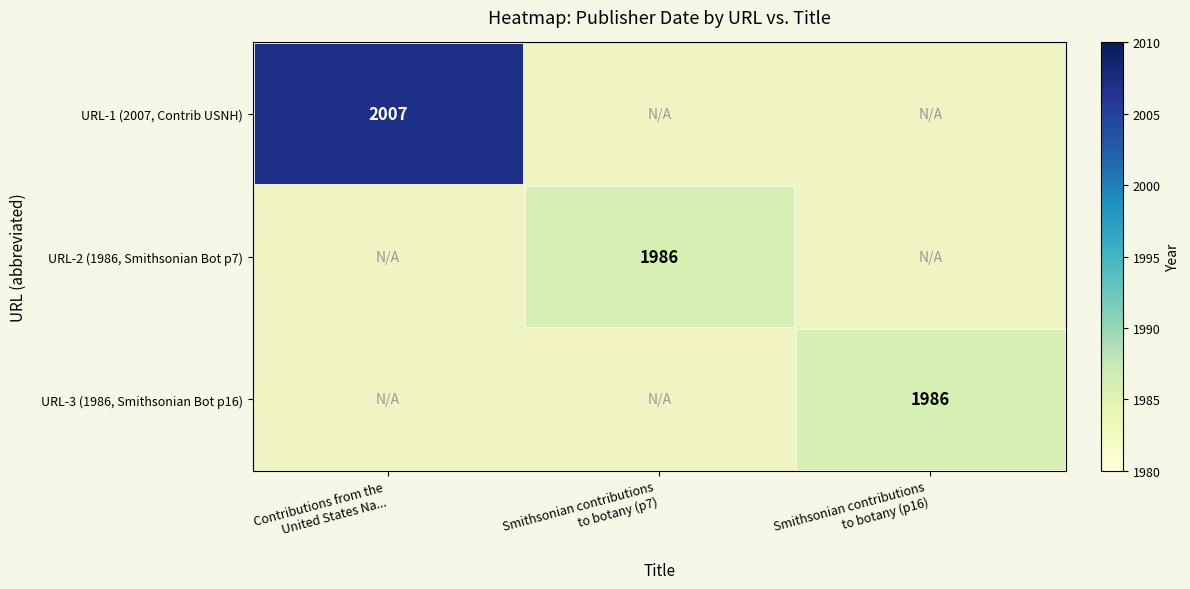

How many positive values does the URL-1 (2007, Contrib USNH) series have?

1